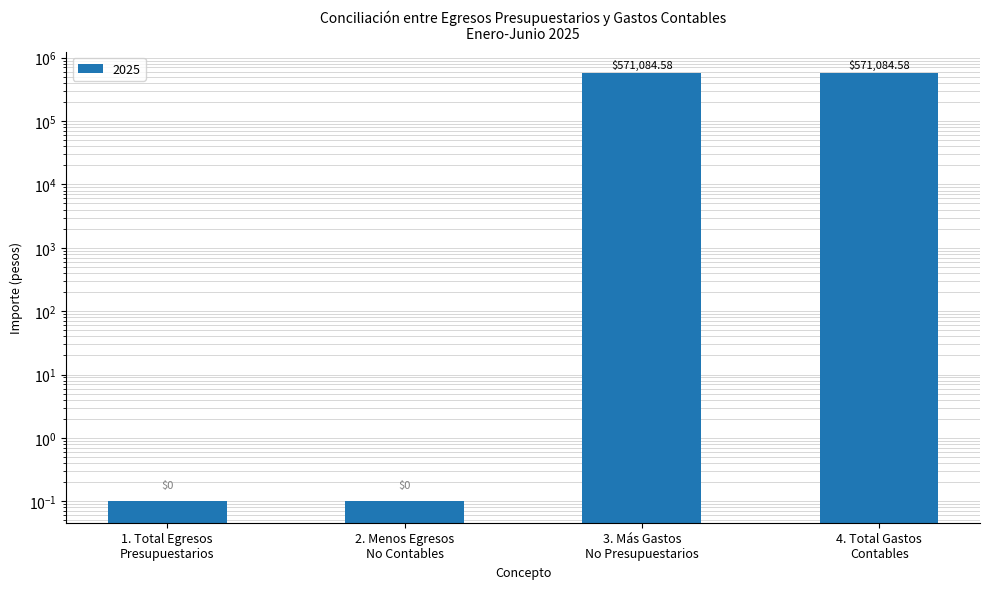

What is the value of the 1st bar from the left?

0.1